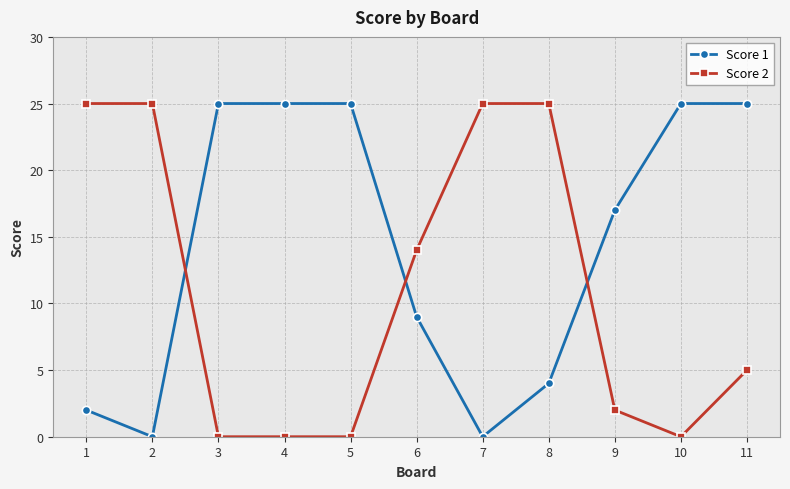

Reading right to left, transcribe all the data shown in this chart.

Score 1: 11=25	10=25	9=17	8=4	7=0	6=9	5=25	4=25	3=25	2=0	1=2
Score 2: 11=5	10=0	9=2	8=25	7=25	6=14	5=0	4=0	3=0	2=25	1=25